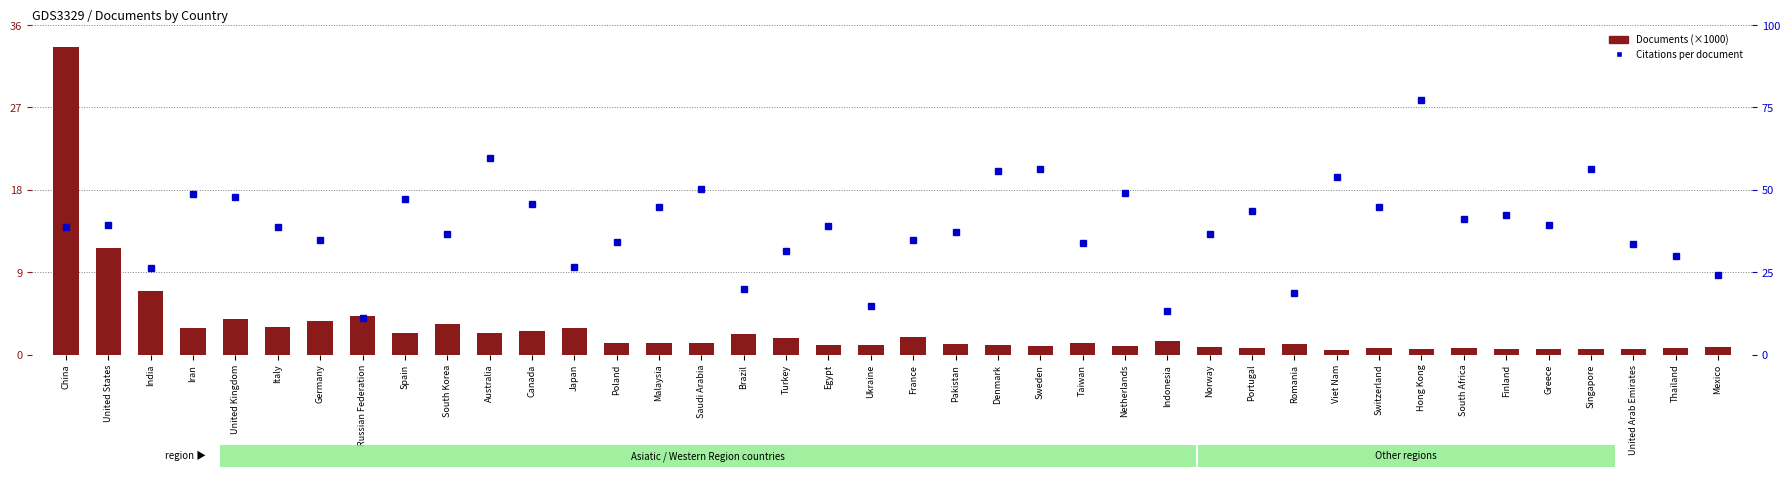

What is the value of the Citations per document bar at the 29th from the left?

17.5